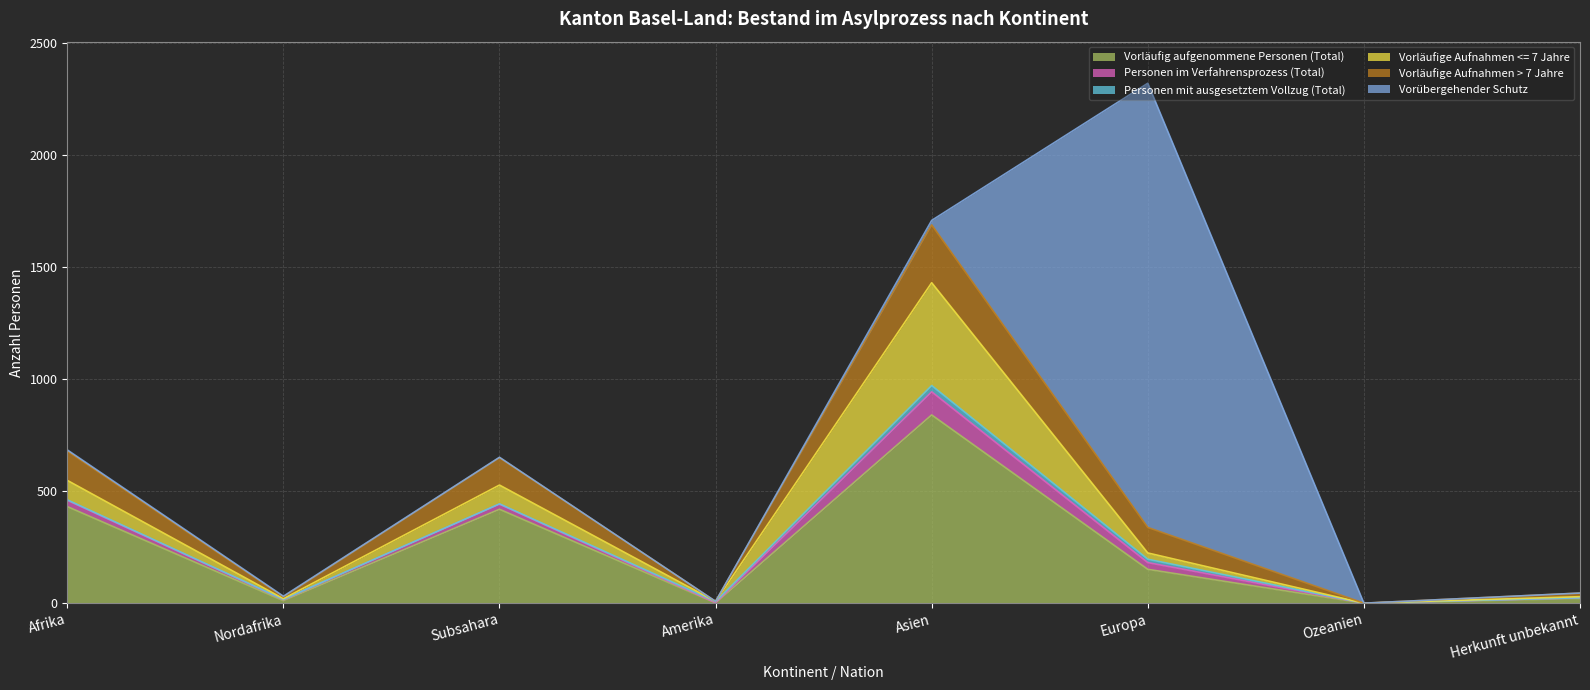

What is the difference between the maximum and second lowest values in the Vorläufige Aufnahmen > 7 Jahre series?

258